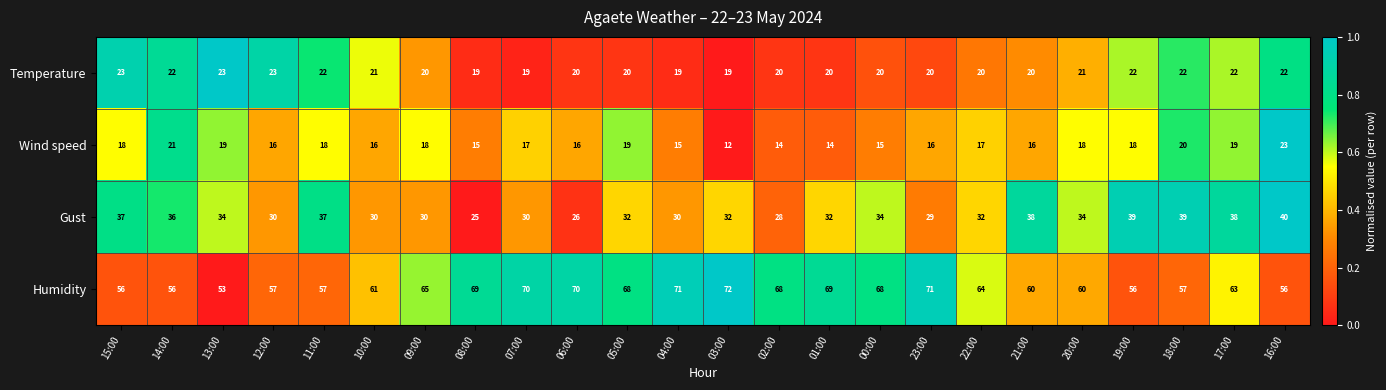

Which series has the largest total across all categories?

Humidity